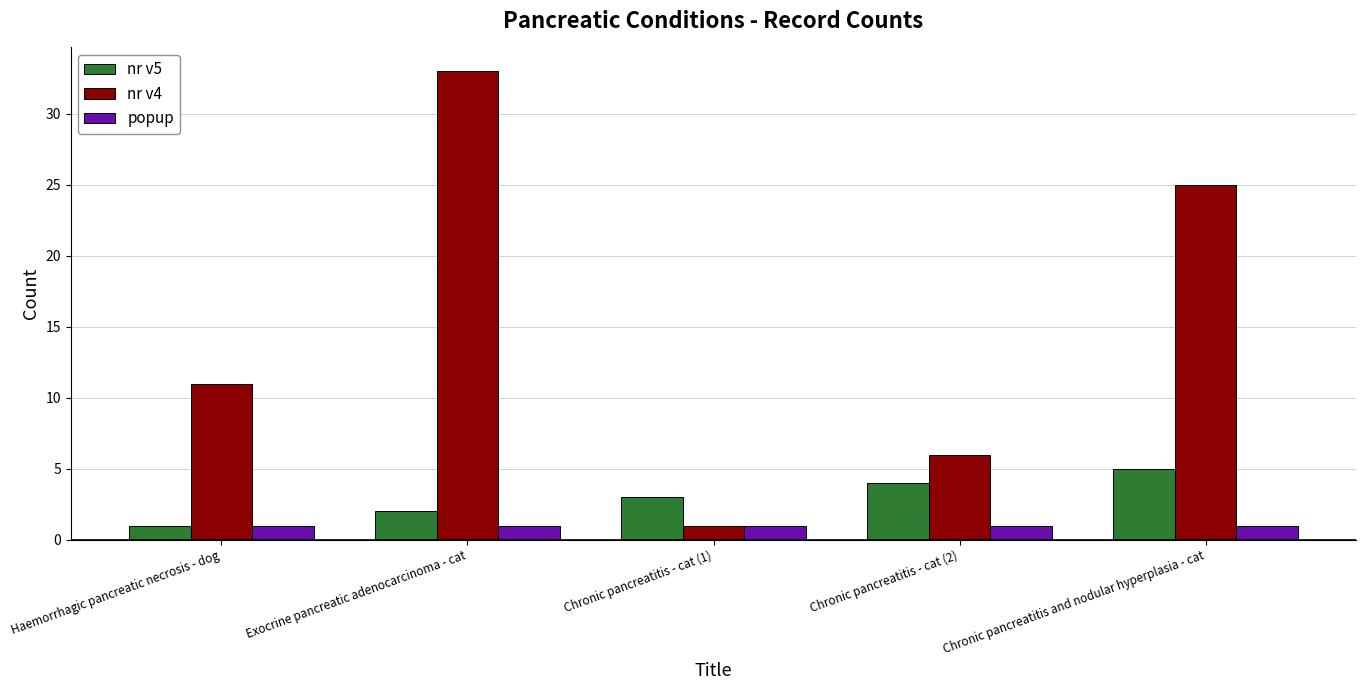

At which label does nr v4 reach its minimum?

Chronic pancreatitis - cat (1)